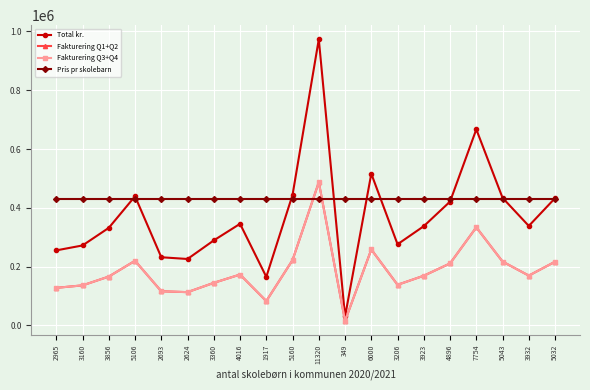

True or false: Total kr. and Fakturering Q3+Q4 intersect in this chart.

False